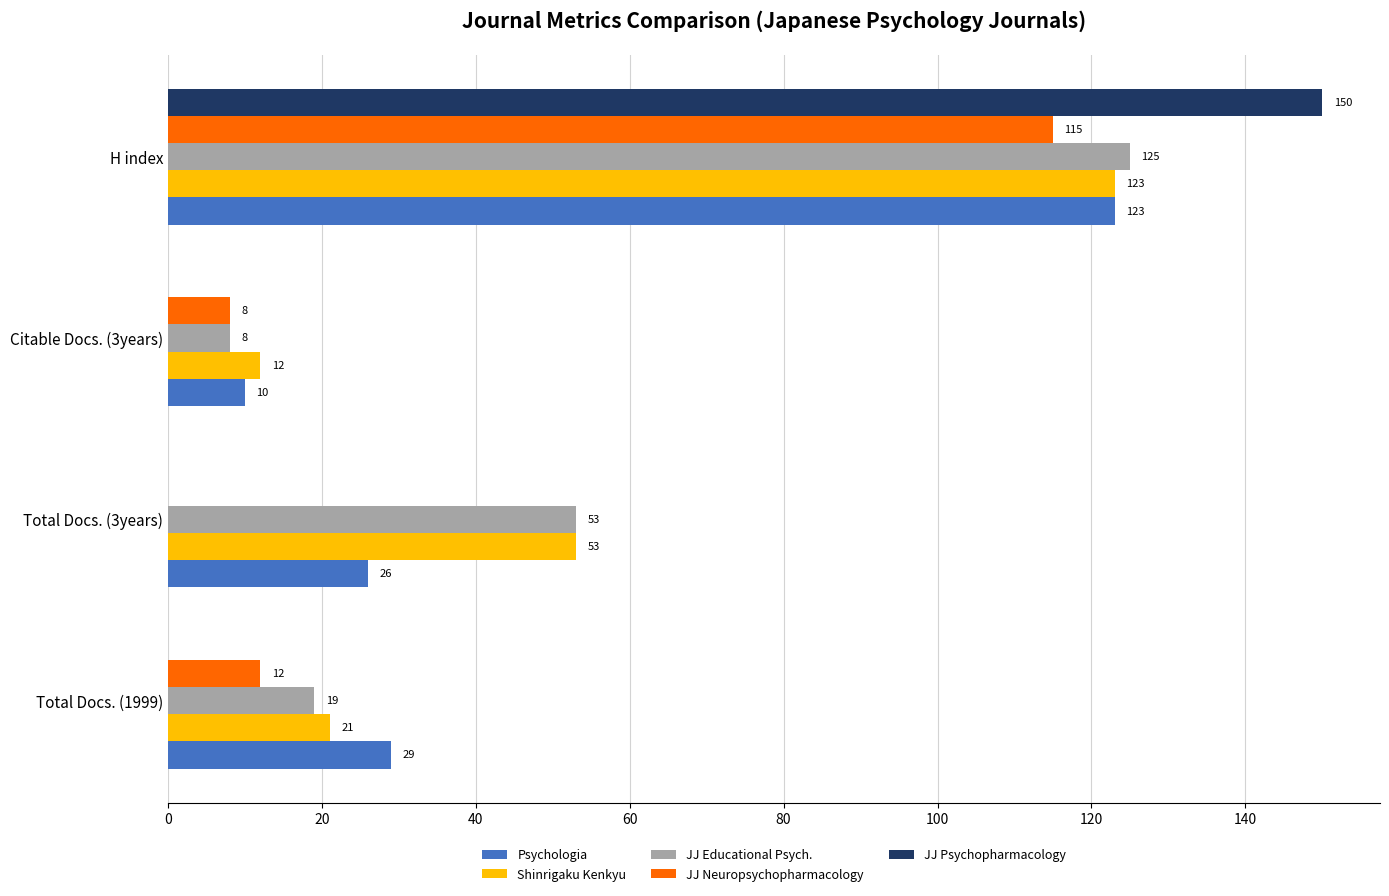

At which category is the sum across all series the highest?

H index